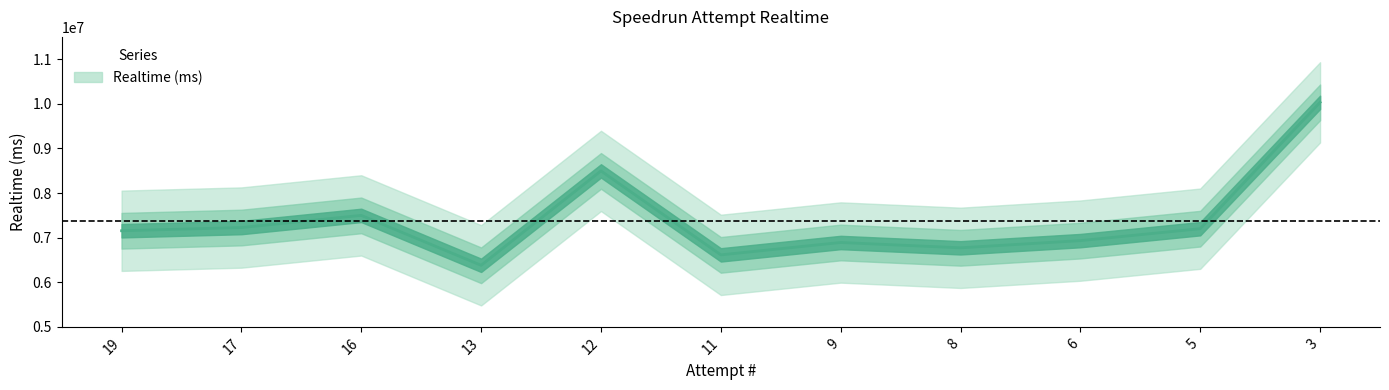

What is the difference between the maximum and second lowest values?

3418541